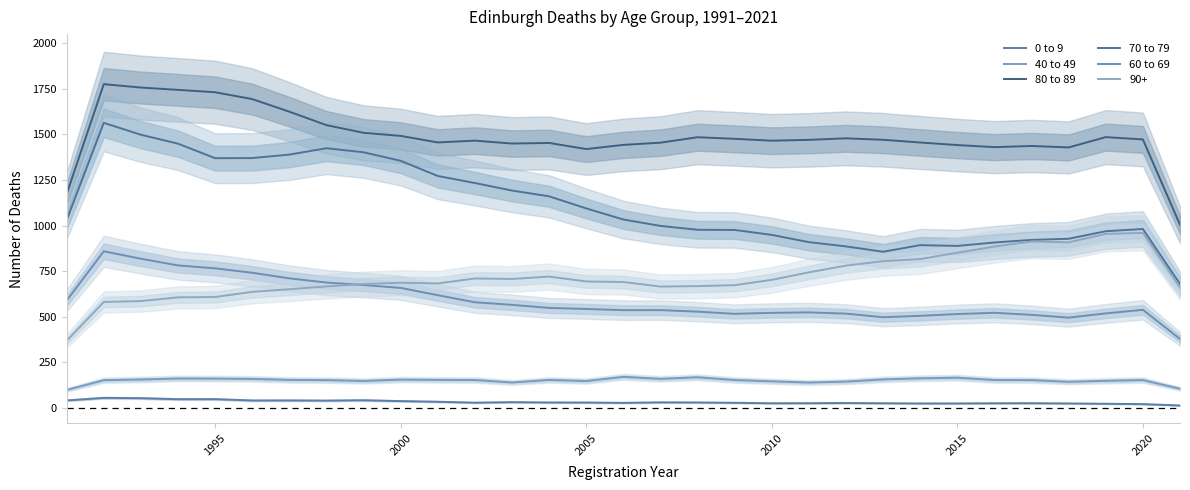

What are all the series names shown in the legend?

0 to 9, 40 to 49, 80 to 89, 70 to 79, 60 to 69